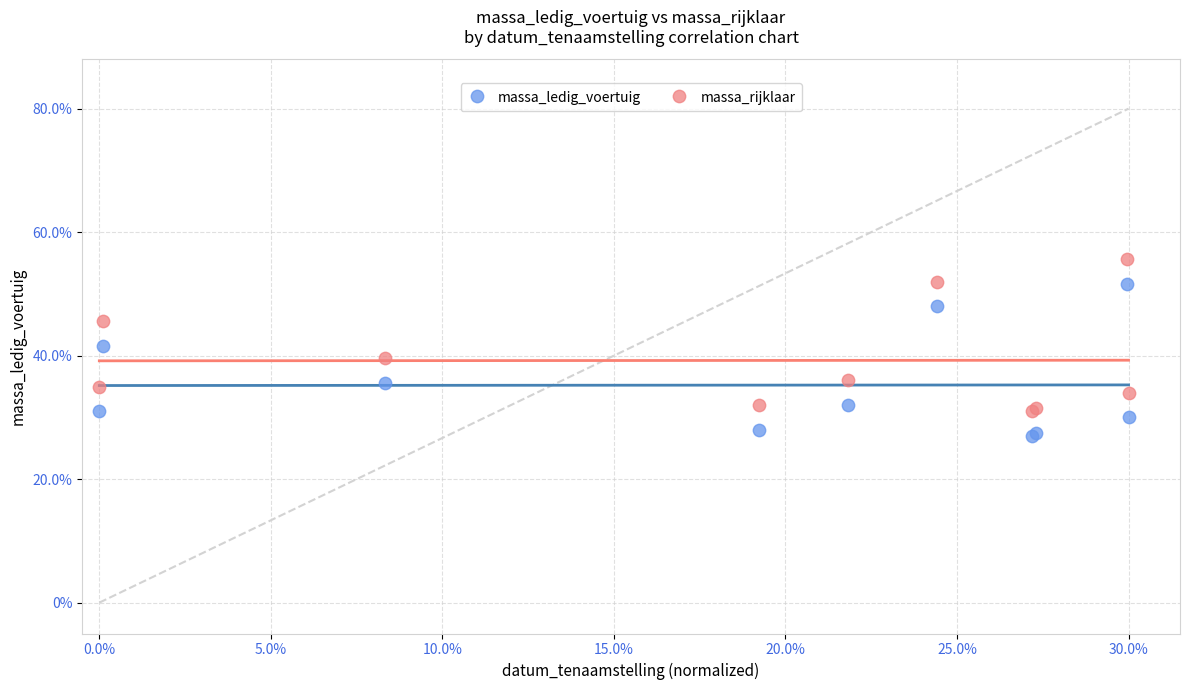

Which series reaches the minimum Y coordinate?

massa_ledig_voertuig